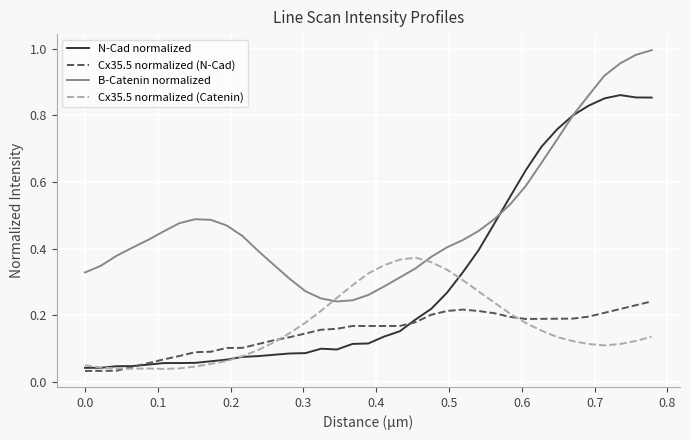

Is this an area chart (filled region under the line)?

No